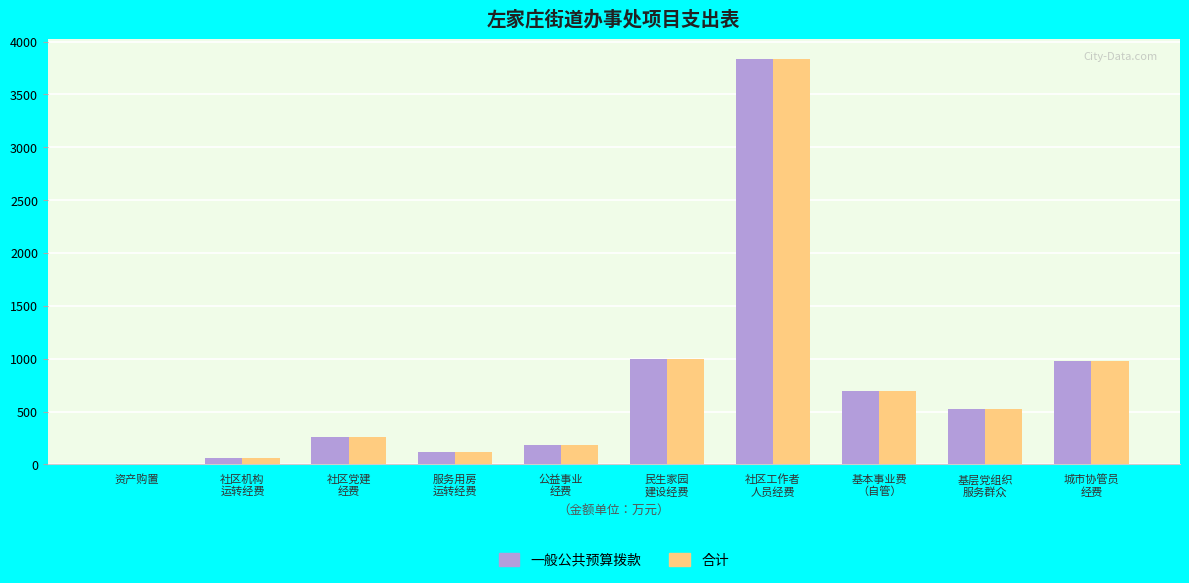

True or false: 一般公共预算拨款 has a value of 3833.0 at 社区工作者
人员经费.

True